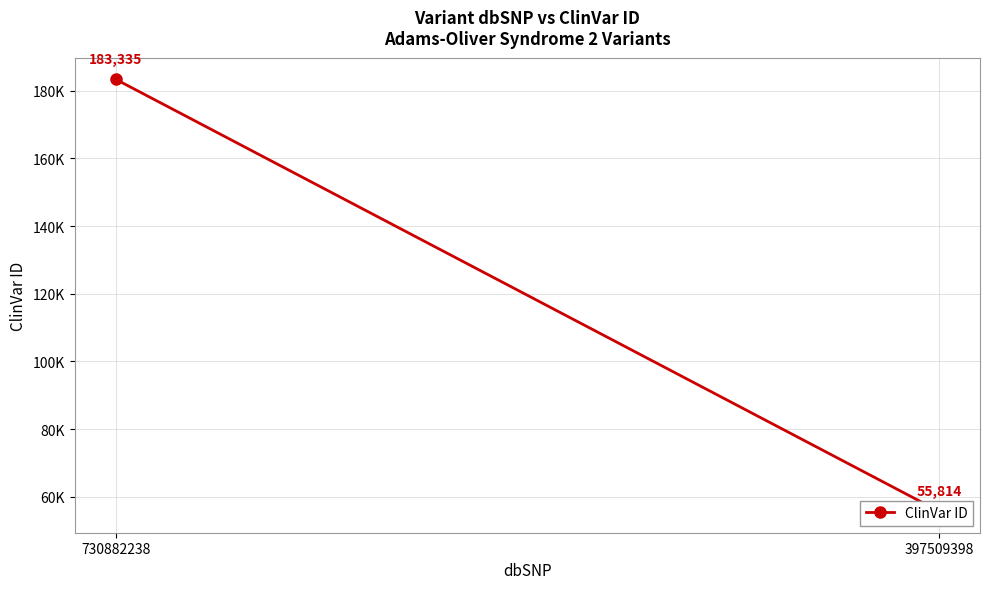

True or false: the data shows 55814 at 397509398.

True